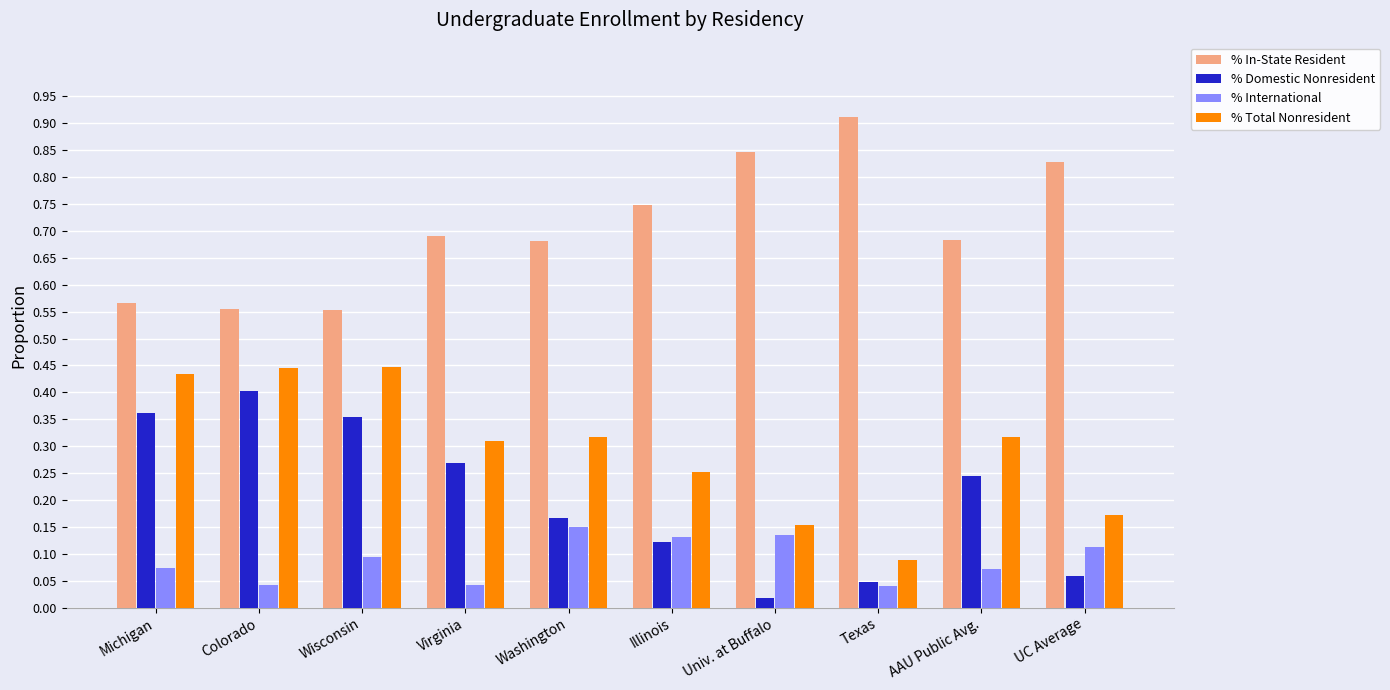

Rank the series by their maximum value, from highest to lowest.

% In-State Resident, % Total Nonresident, % Domestic Nonresident, % International